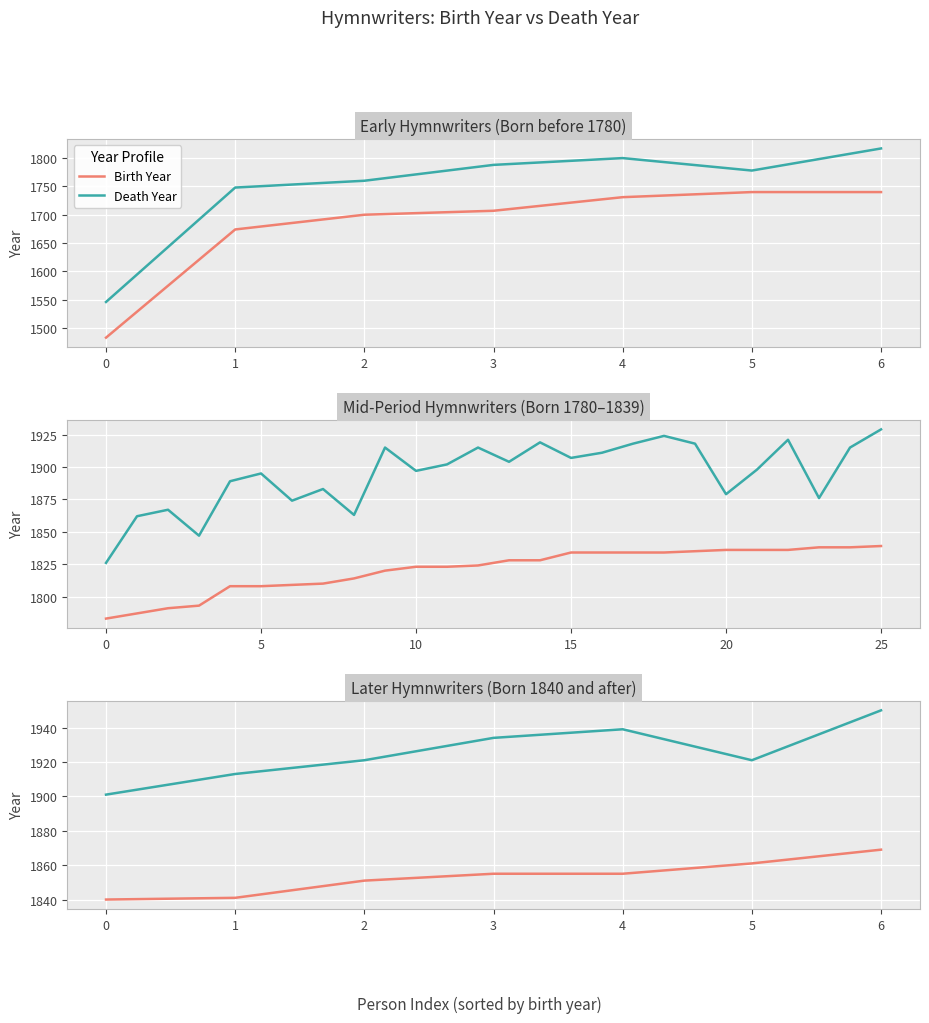

Count the number of data series in this chart.

2